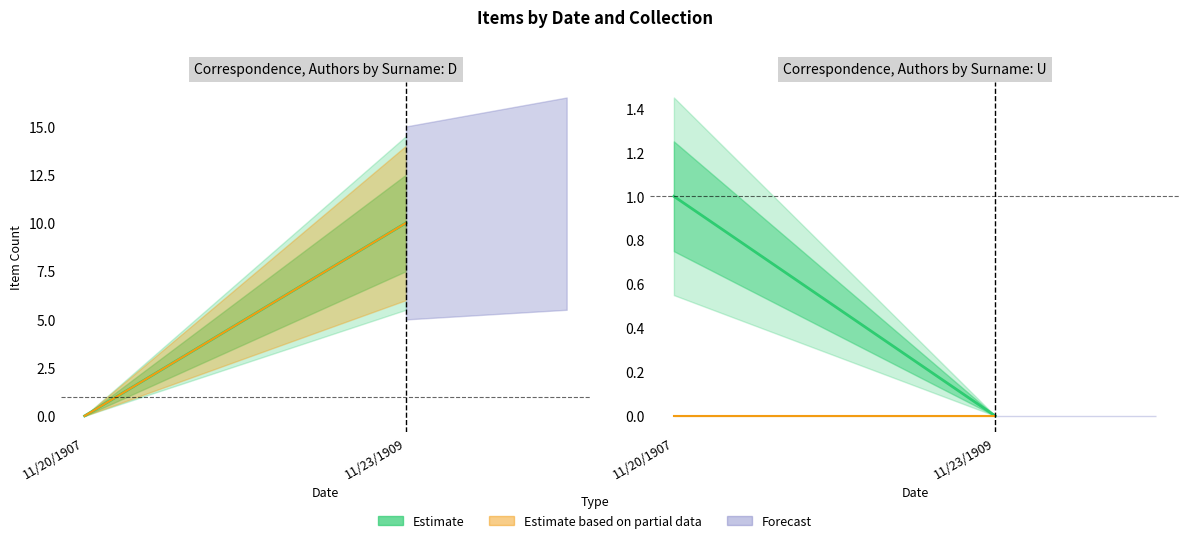

How many positive values does the Estimate (line) series have?

1